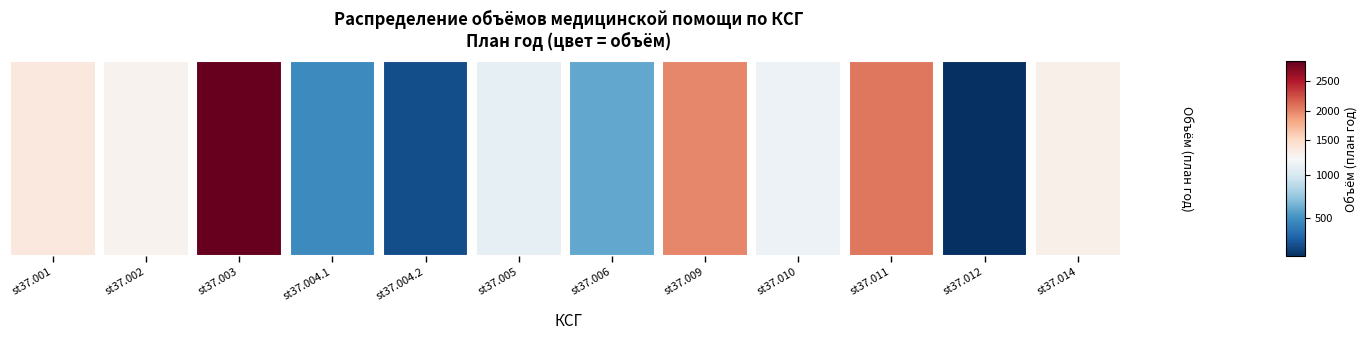

List the labels in order of value, largest first.

st37.003, st37.011, st37.009, st37.001, st37.014, st37.002, st37.010, st37.005, st37.006, st37.004.1, st37.004.2, st37.012